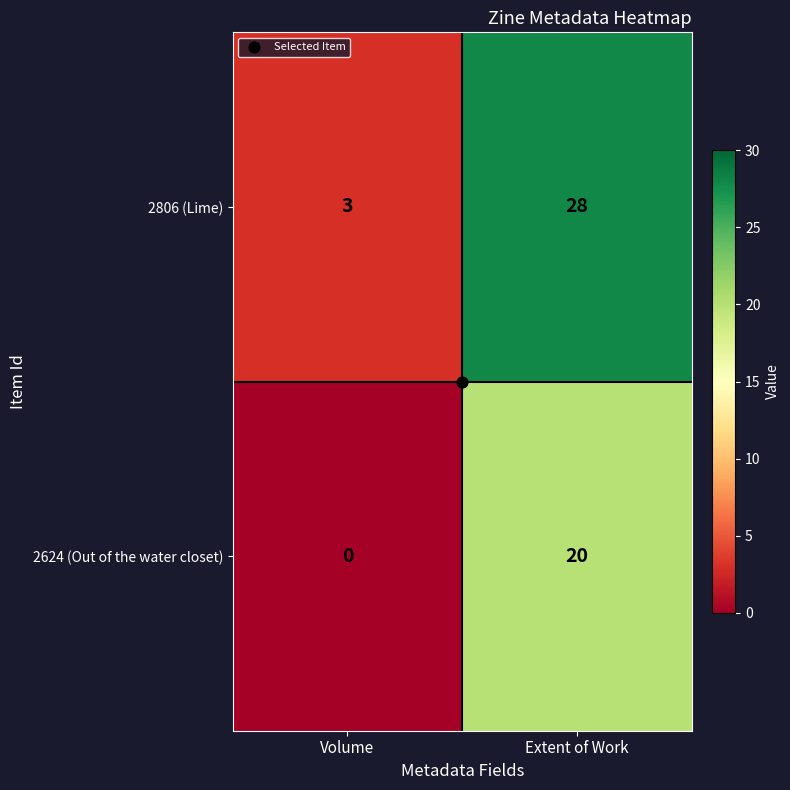

Is the value of 2806 (Lime) at Extent of Work greater than the value of 2624 (Out of the water closet) at Extent of Work?

Yes